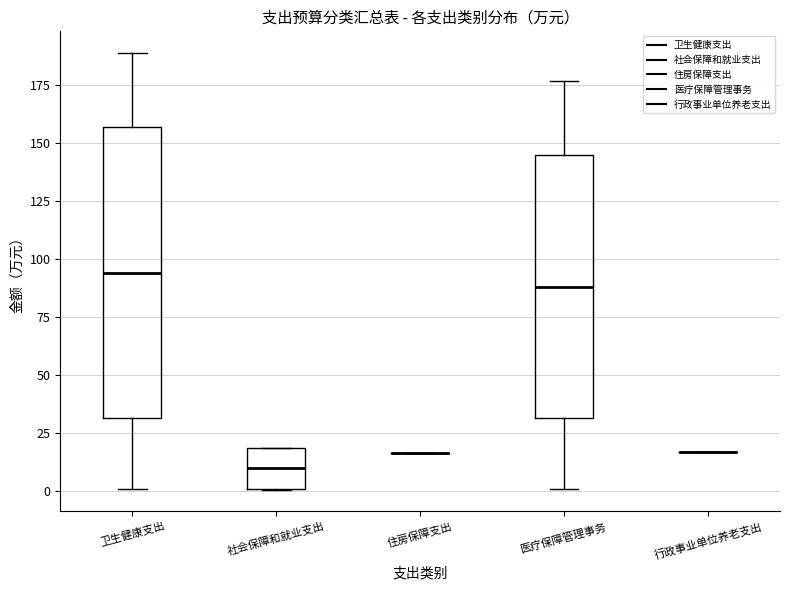

Reading left to right, transcribe this box plot: for each box, give where its median line is, the range the box spans, and where its two whiskers end, as read against the y-axis. The values are not printed on the chart, so give them approximately, as read against the axis.

卫生健康支出: median 95, box 30 to 155, whiskers 0 to 190
社会保障和就业支出: median 10, box 0 to 20, whiskers 0 to 20
住房保障支出: box collapsed to a line at 15, whiskers 15 to 15
医疗保障管理事务: median 90, box 30 to 145, whiskers 0 to 175
行政事业单位养老支出: box collapsed to a line at 15, whiskers 15 to 15